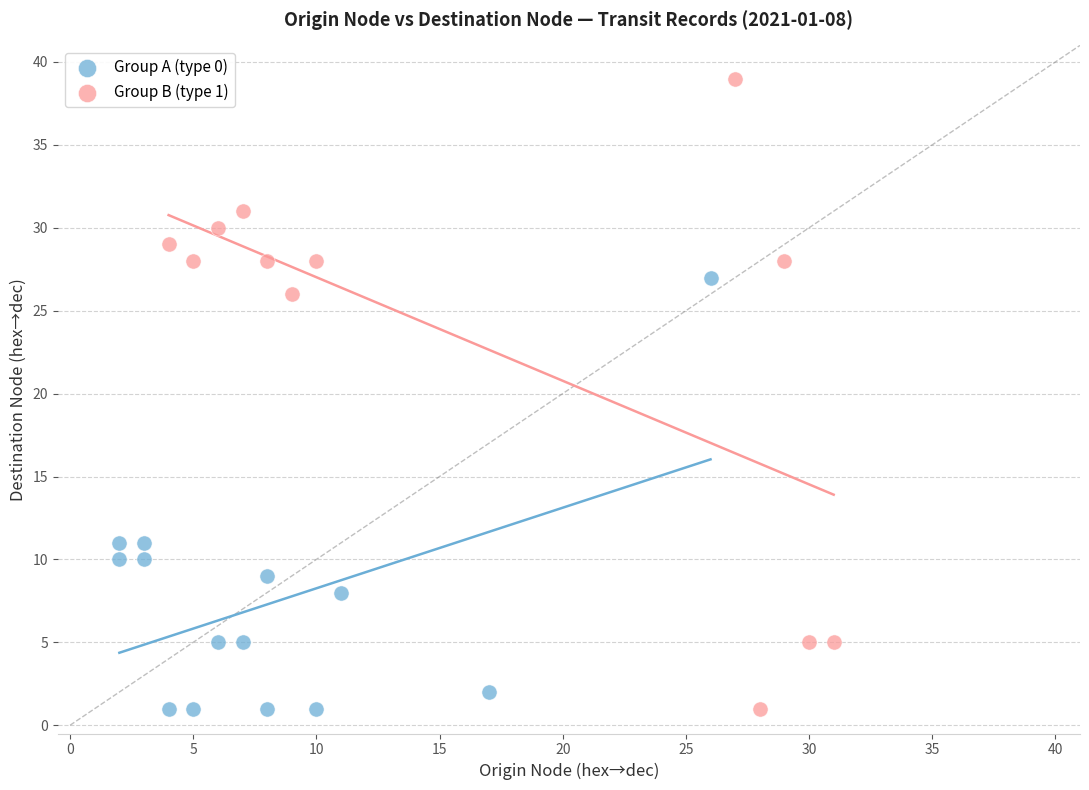

Which series contains the highest Y value?

Group B (type 1)